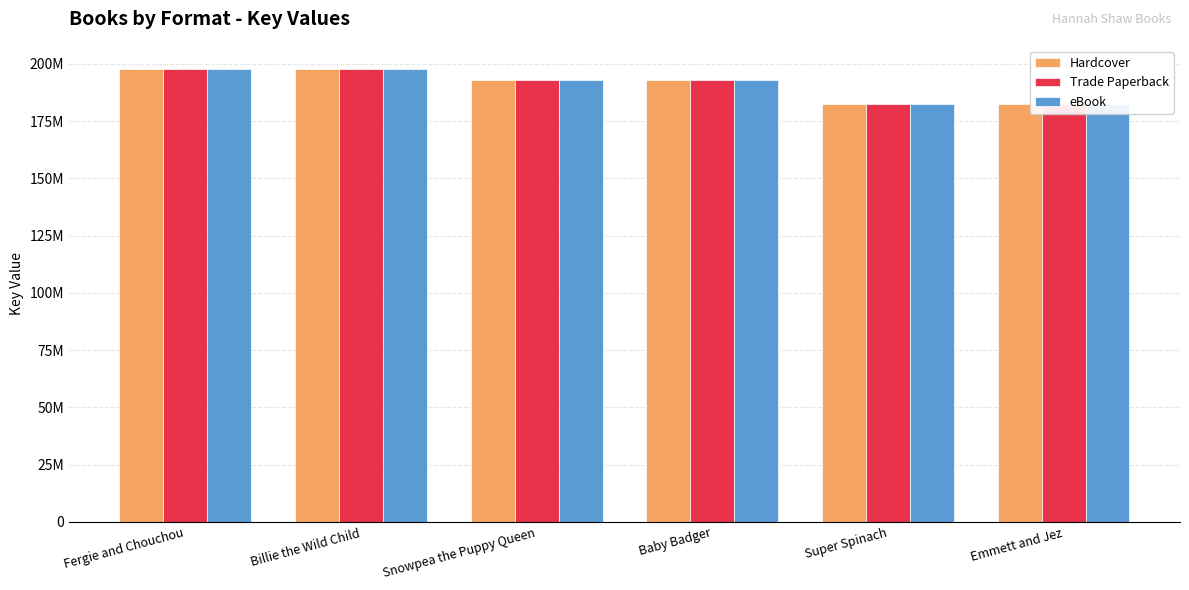

Which label corresponds to the smallest value in the chart?

Emmett and Jez